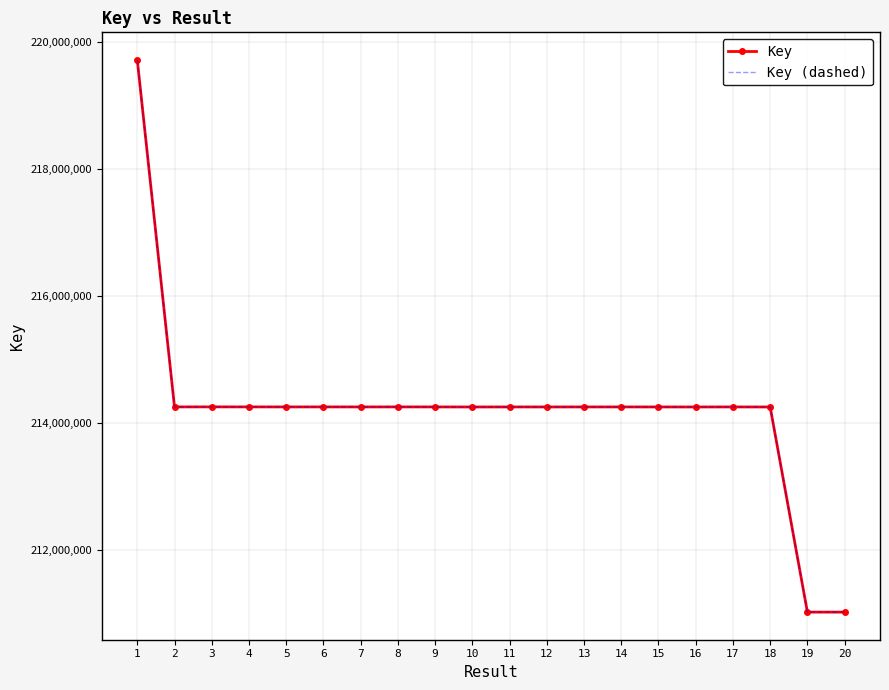

How many interior local peaks does the Key (dashed) series have?

6